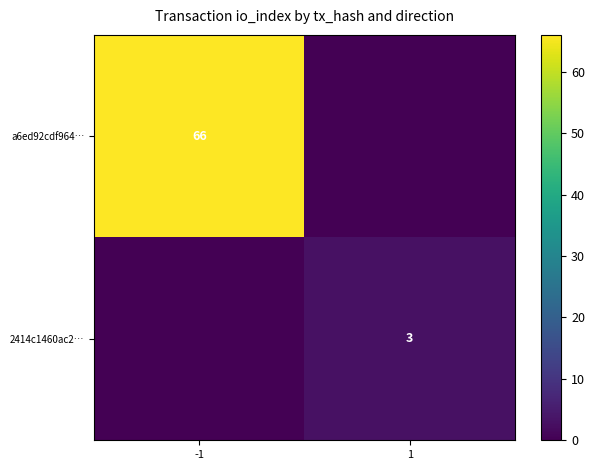

The value of 2414c1460ac2… at 1 is 3. True or false?

True